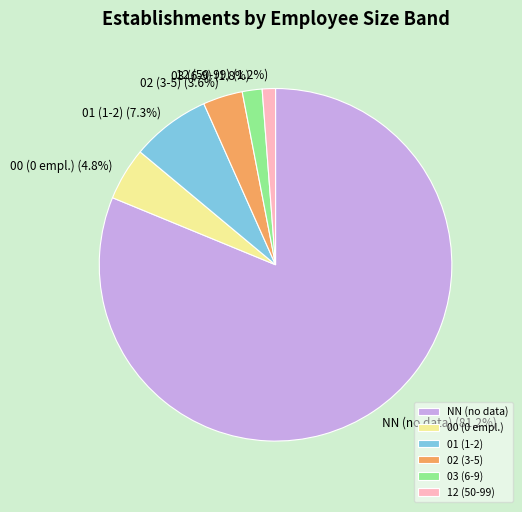

What portion of the pie excludes 01 (1-2)?

92.7%